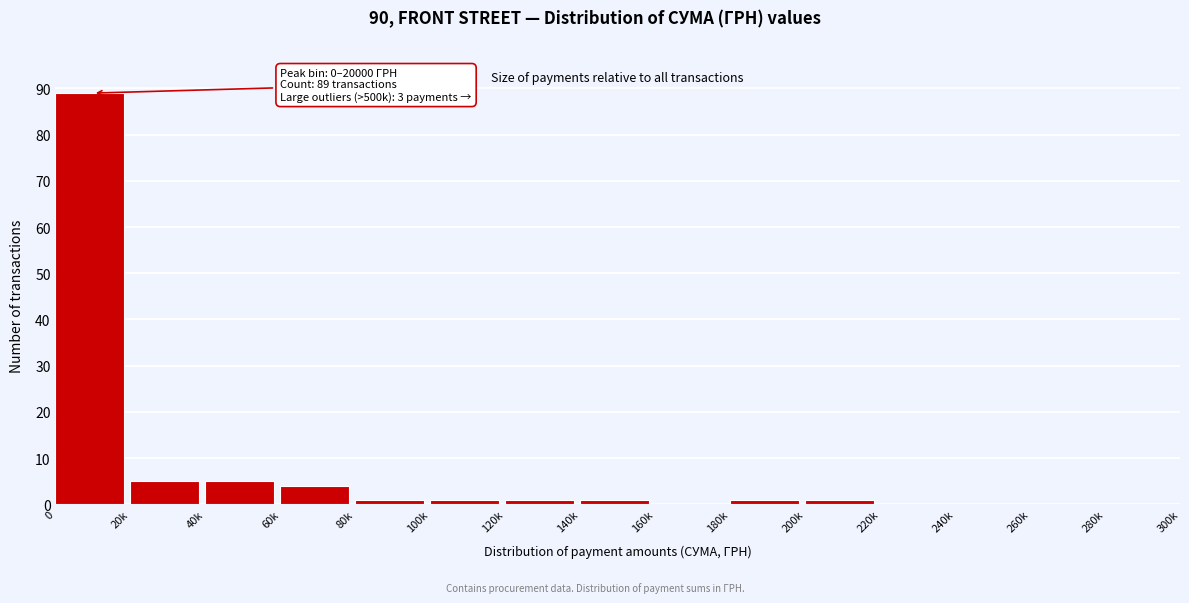

Reading left to right, what are all the values shown in this chart?

0=89	20k=5	40k=5	60k=4	80k=1	100k=1	120k=1	140k=1	160k=0	180k=1	200k=1	220k=0	240k=0	260k=0	280k=0